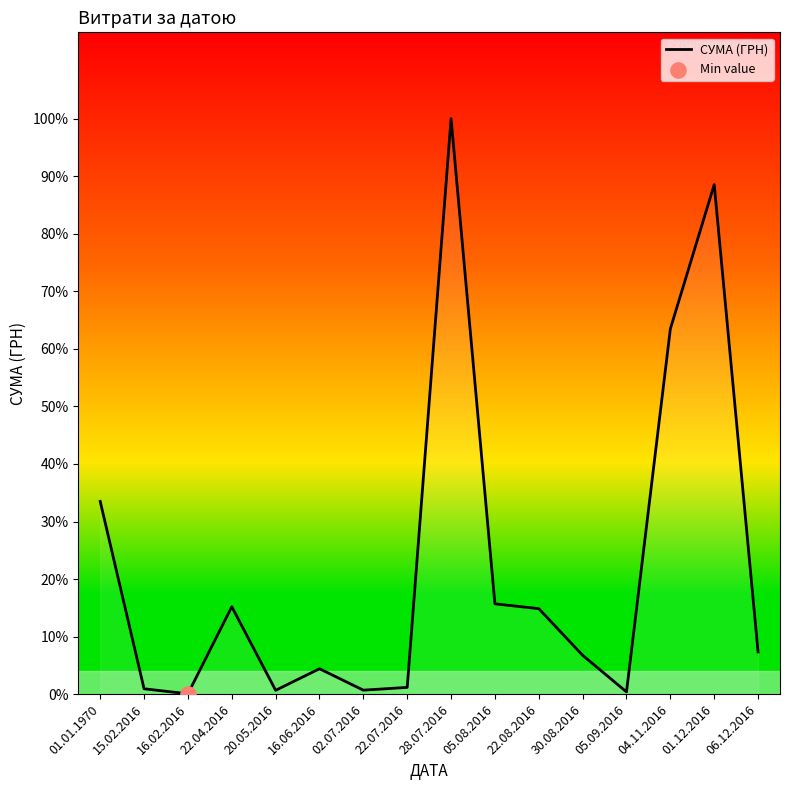

Between 28.07.2016 and 22.04.2016, which is larger?

28.07.2016